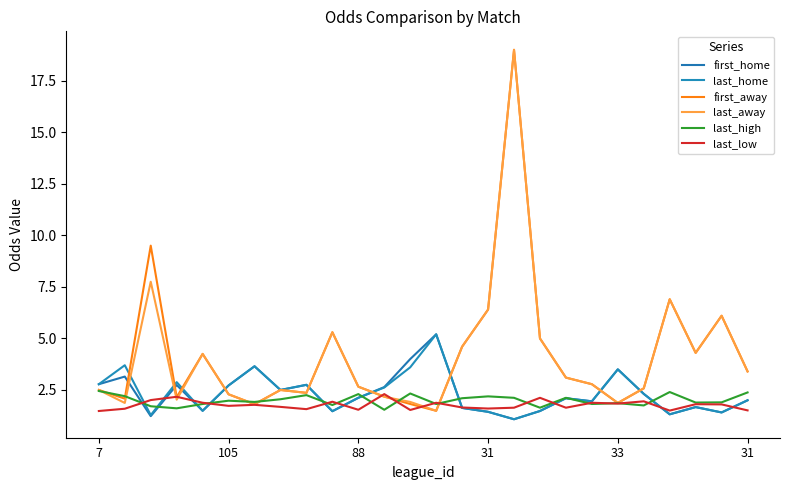

How many lines are shown in the chart?

6